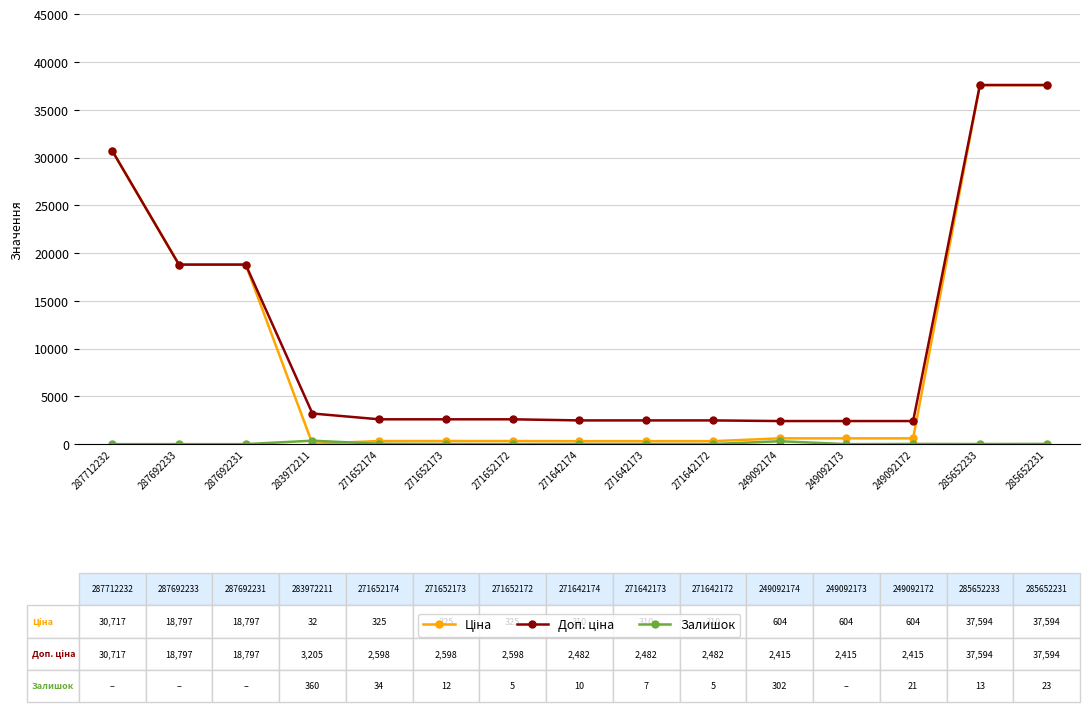

How many categories are shown in the chart?

15